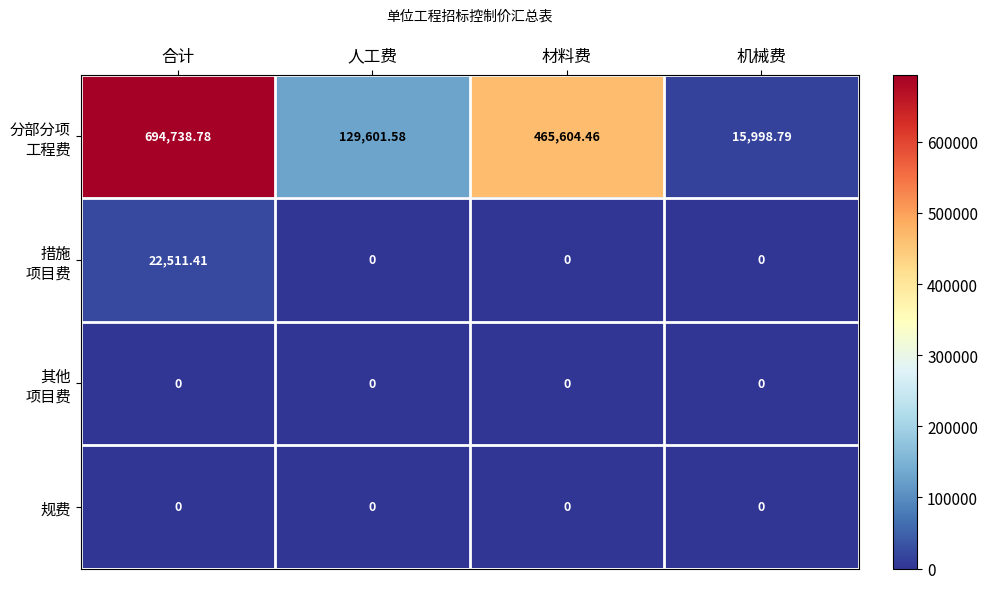

At which category is the sum across all series the highest?

合计